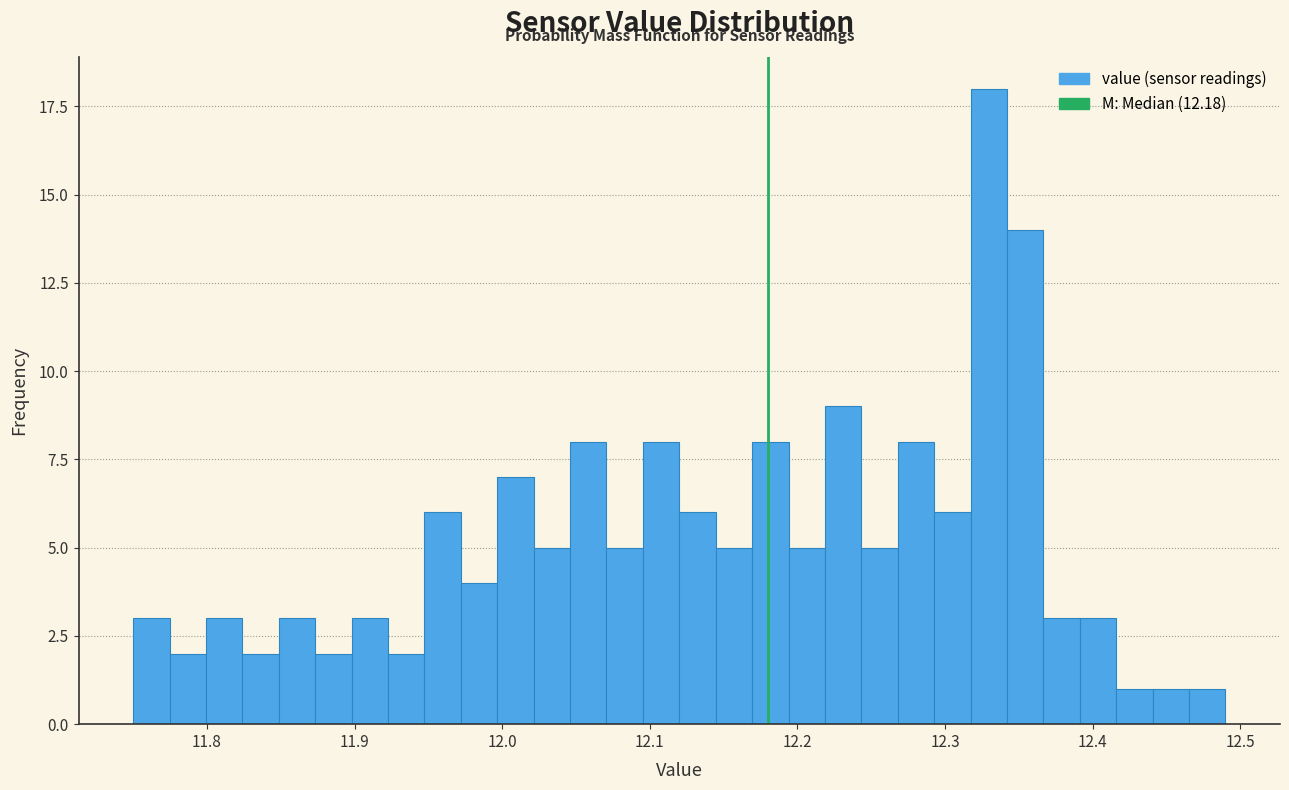

Read against the x-axis, roughly where is the centre of the tallest bar?

12.33